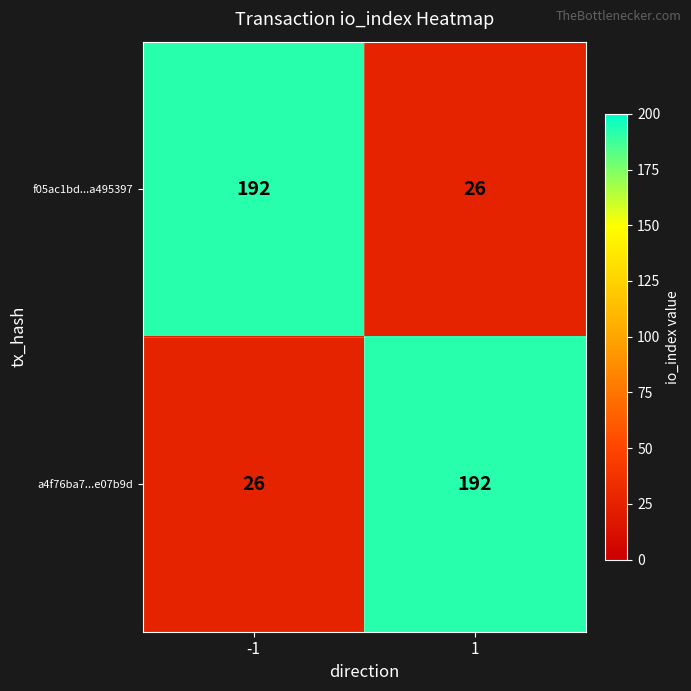

Rank the series at -1 from lowest to highest value.

a4f76ba7...e07b9d, f05ac1bd...a495397